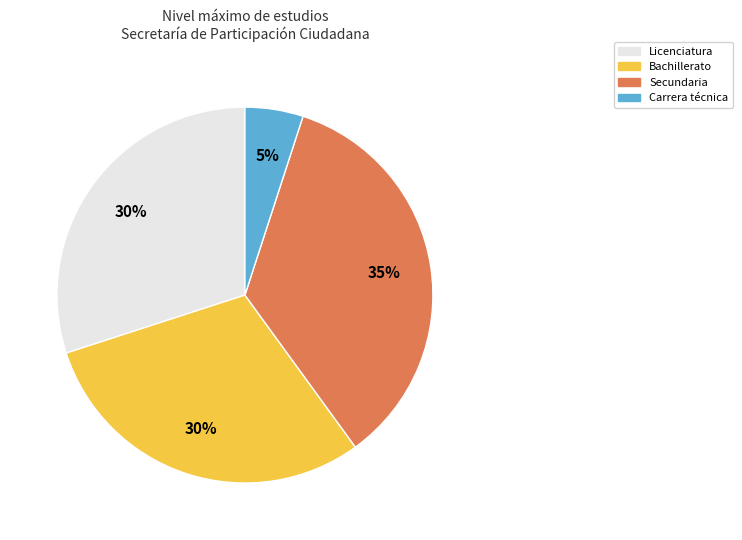

Is there a majority slice in this chart?

No